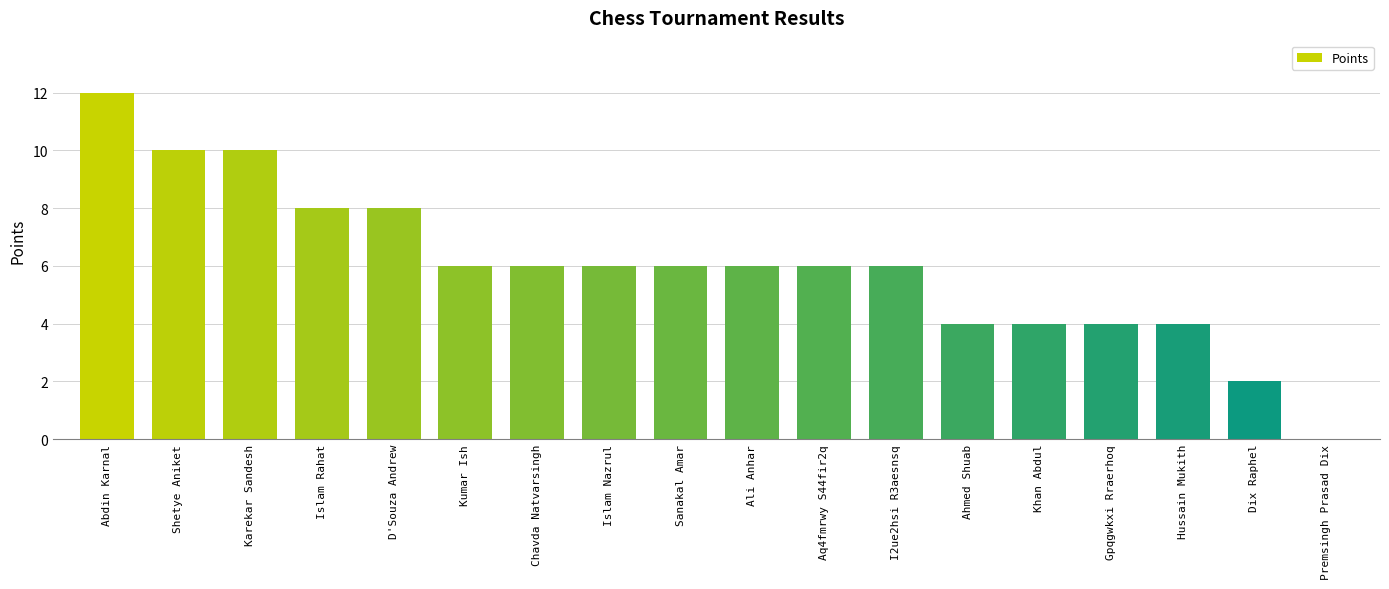

What is the change in value from Chavda Natvarsingh to Khan Abdul?

-2